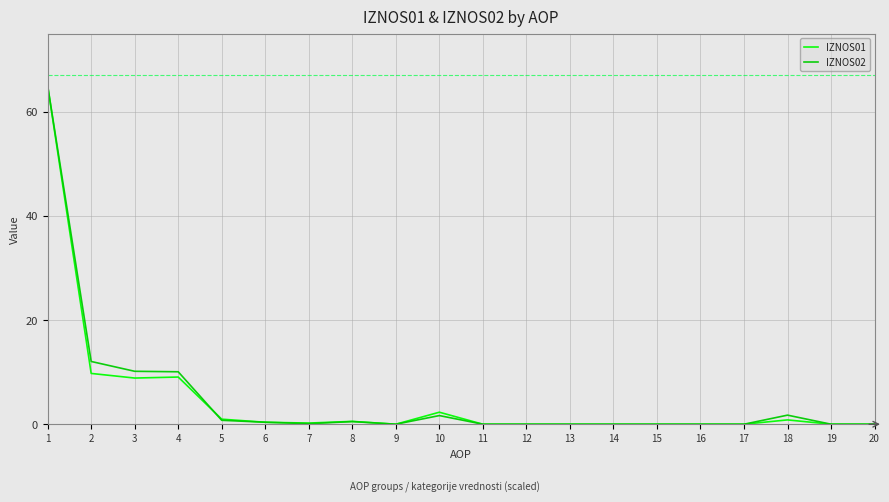

What is the greatest value displayed?

65.0